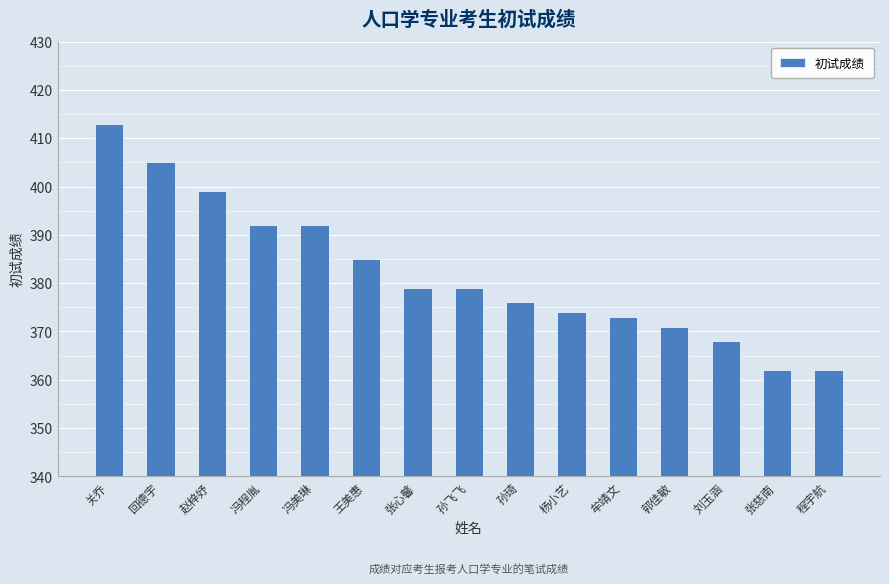

What is the label of the 15th bar from the right?

关乔